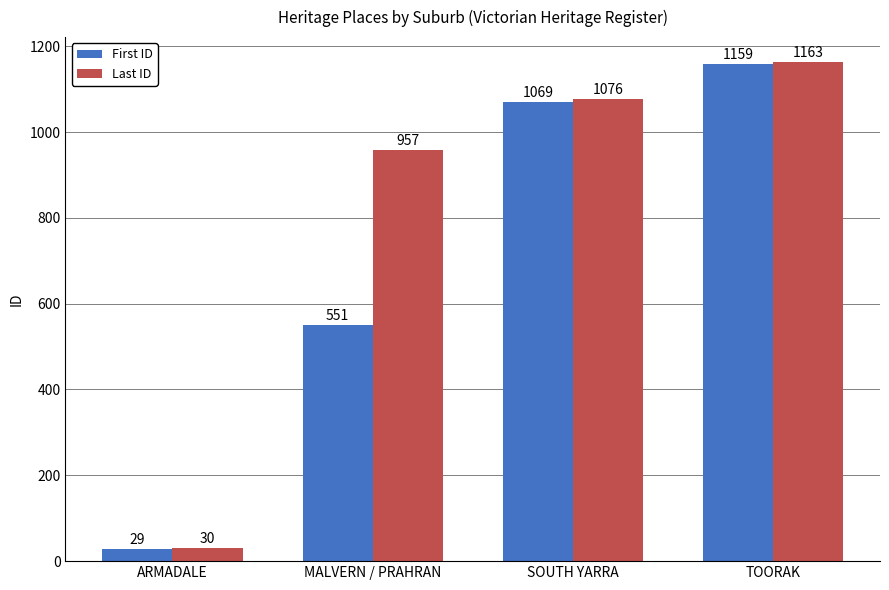

What are all the series names shown in the legend?

First ID, Last ID